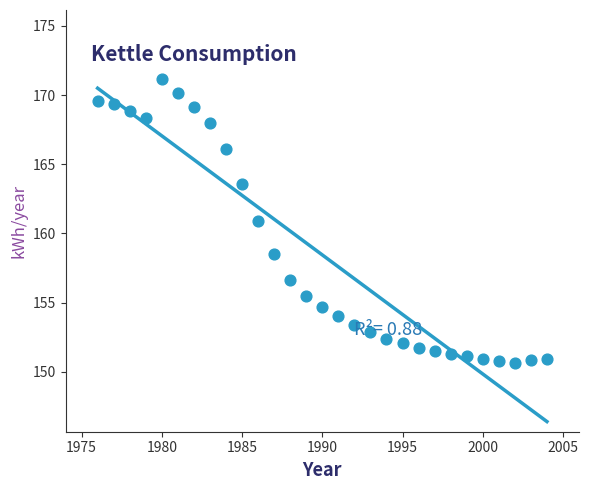

What Y value in the scatter plot is closest to 160?

160.9